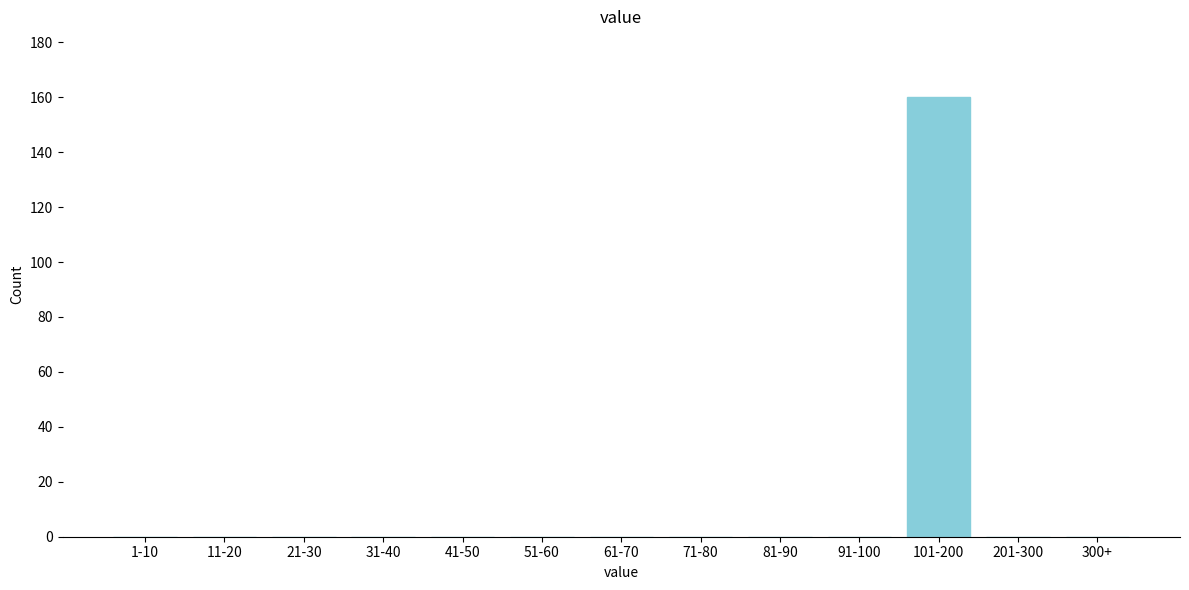

Reading right to left, extract all data points from this chart.

300+=0	201-300=0	101-200=160	91-100=0	81-90=0	71-80=0	61-70=0	51-60=0	41-50=0	31-40=0	21-30=0	11-20=0	1-10=0